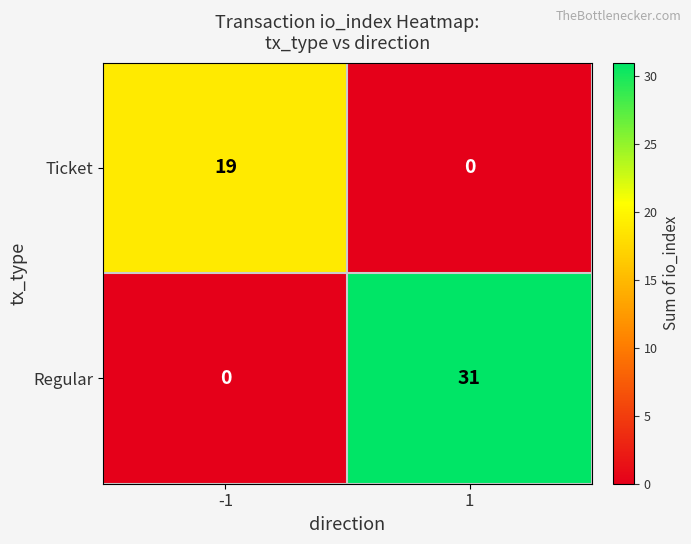

Which series changed the most between -1 and 1?

Regular